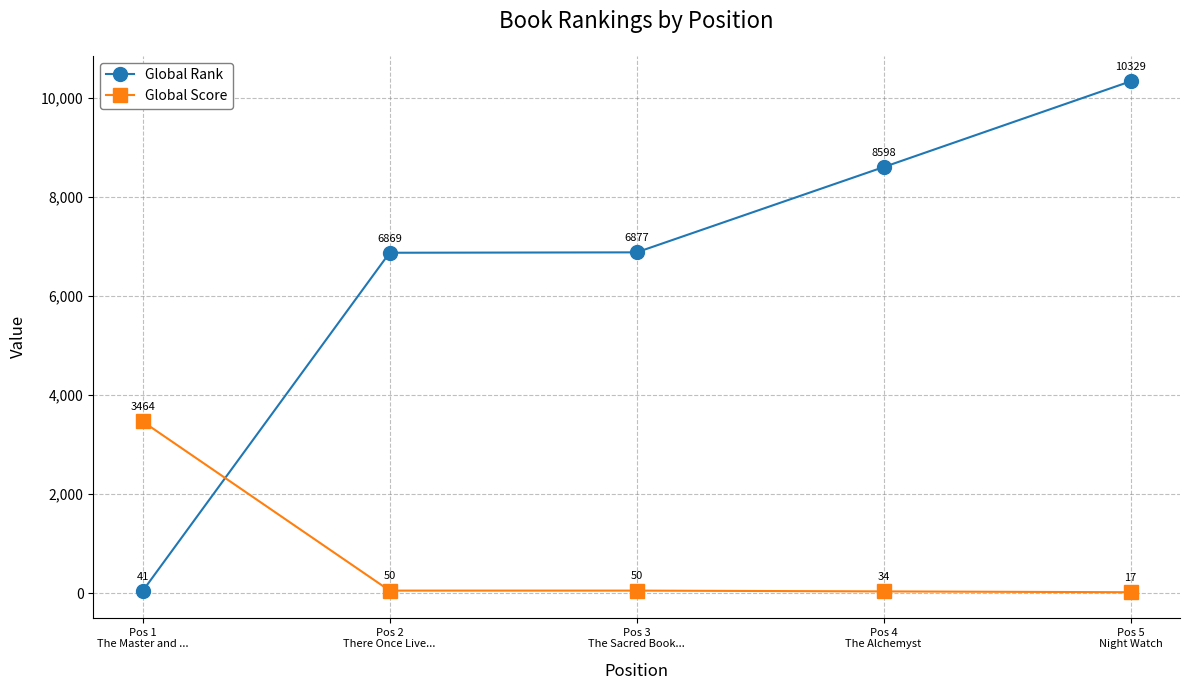

Reading left to right, what are all the values shown in this chart?

Global Rank: 41	6869	6877	8598	10329
Global Score: 3464	50	50	34	17